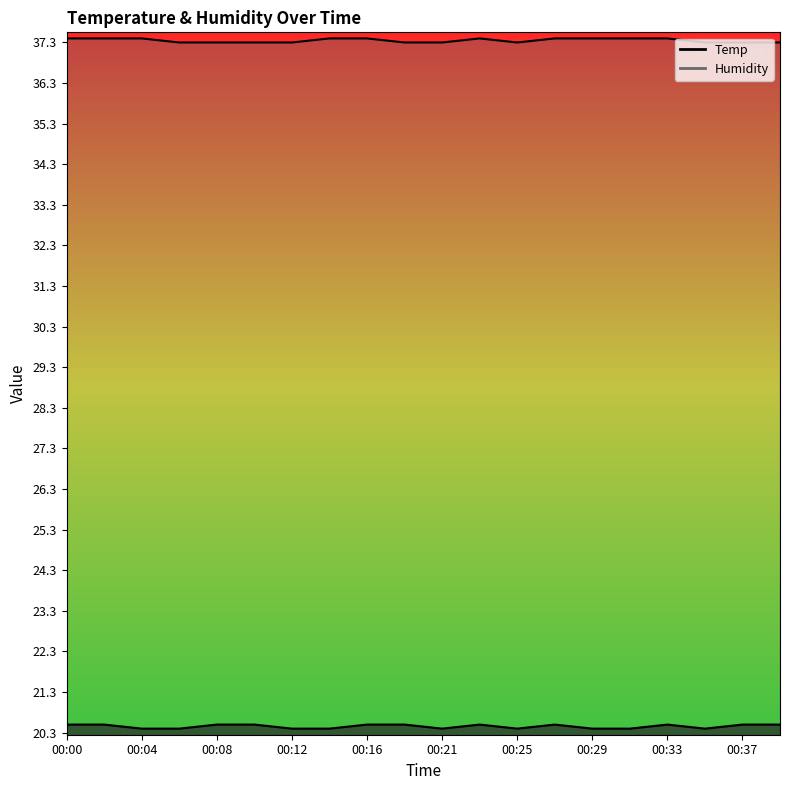

What is the approximate value of Temp at 00:35?

20.4